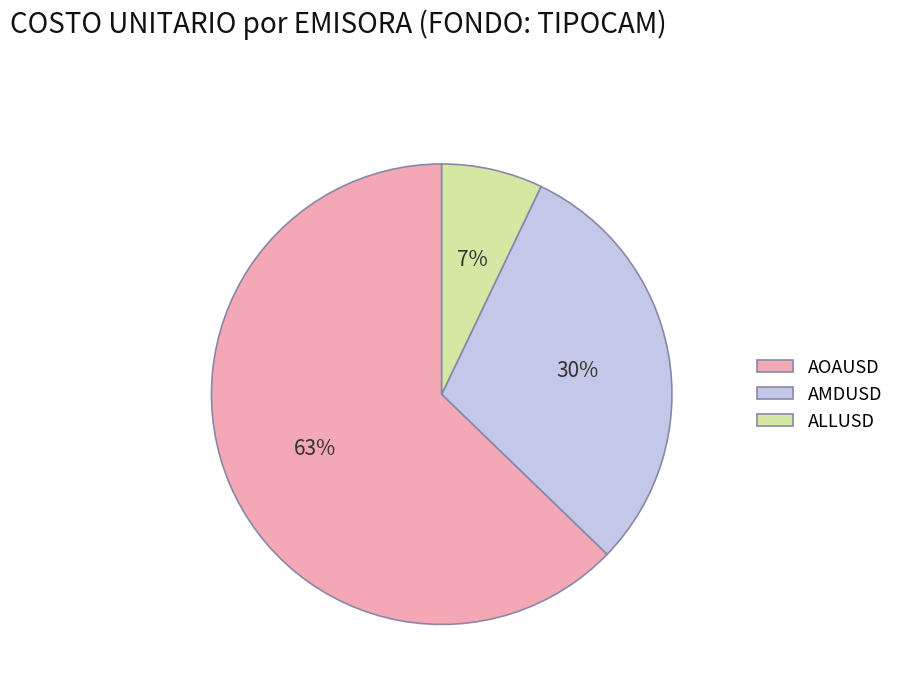

Combined, do AMDUSD and AOAUSD account for over 50%?

Yes